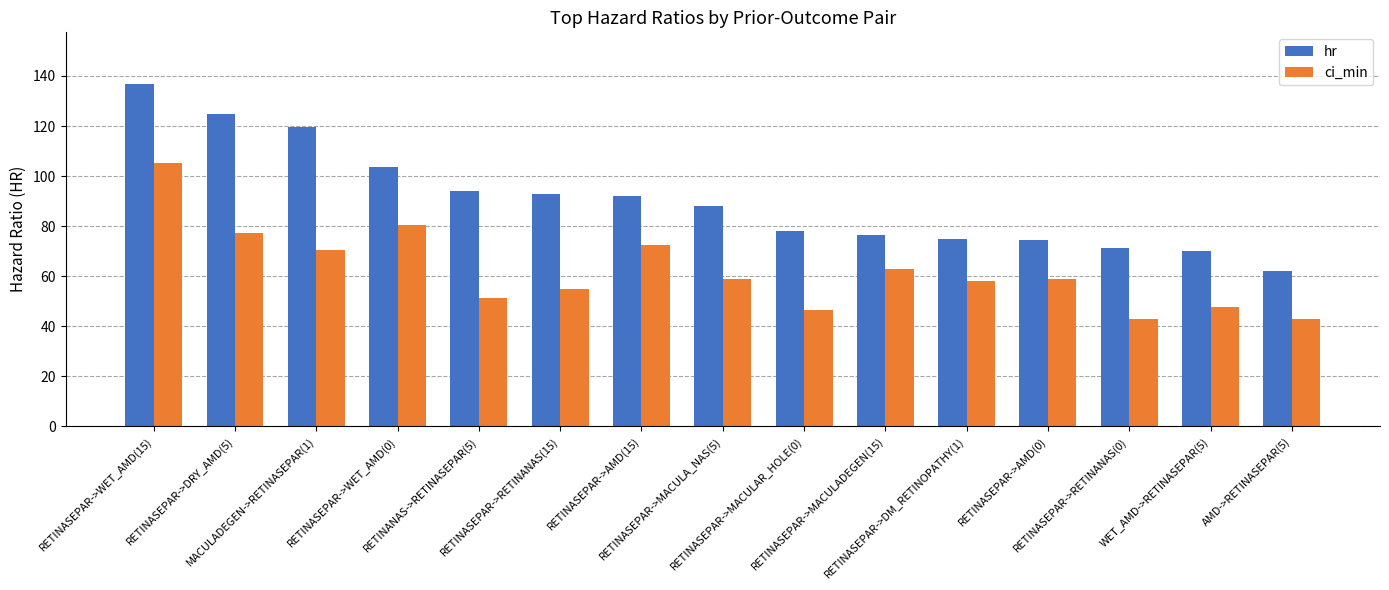

The hr series shows 122.6 at RETINASEPAR->RETINANAS(0). True or false?

False